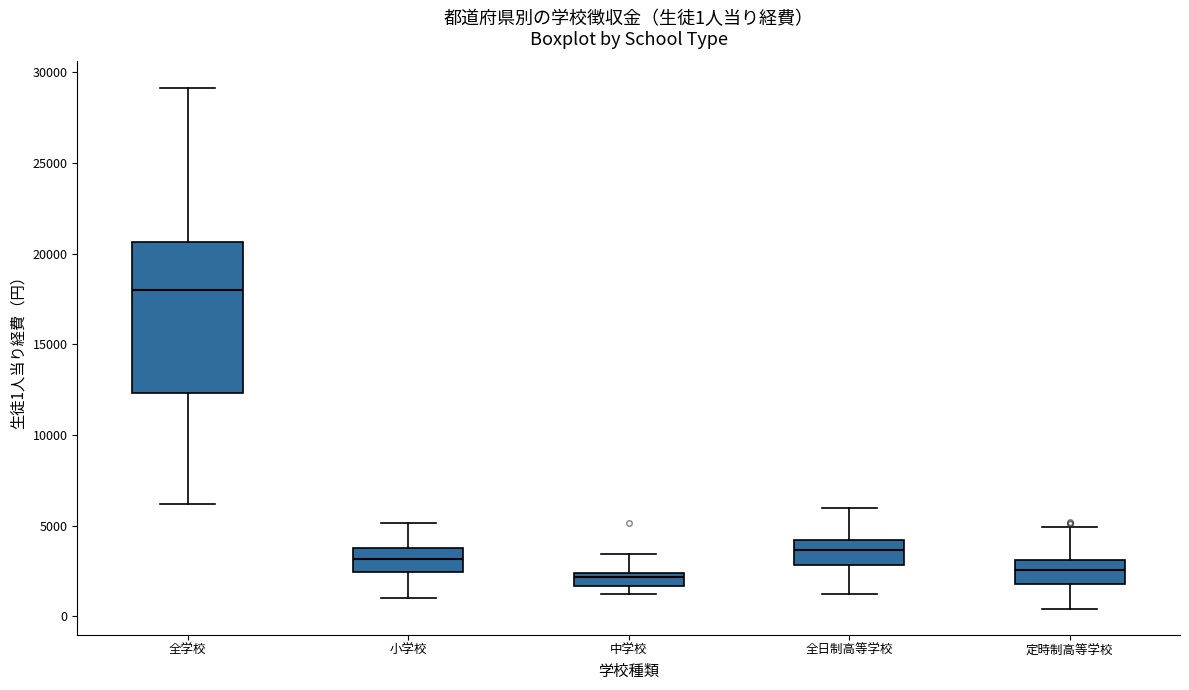

Comparing the boxes themselves (not the whiskers), which one is the tallest?

全学校